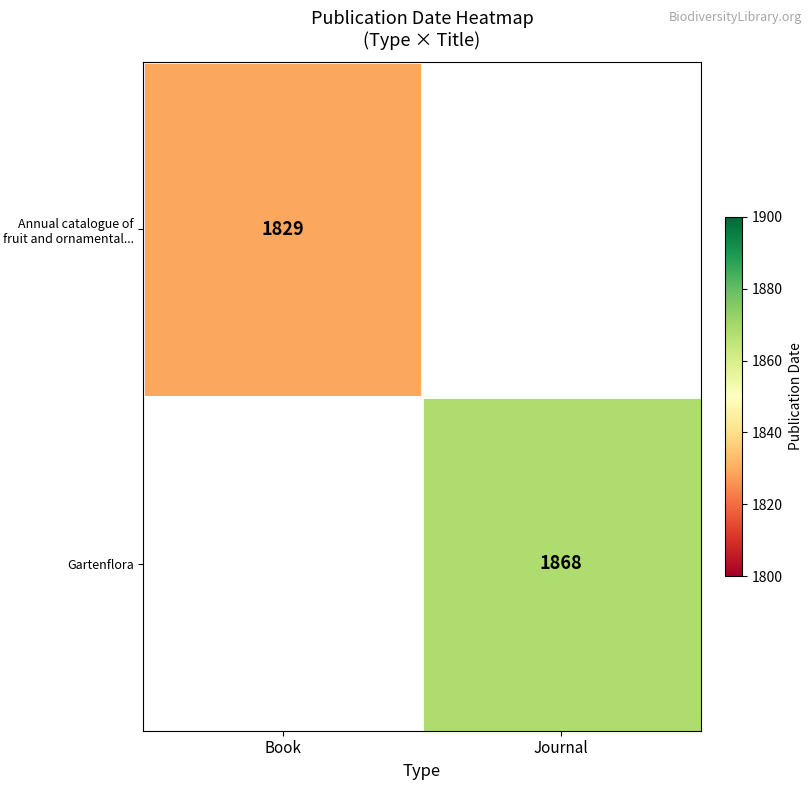

How many distinct data groups are displayed?

2